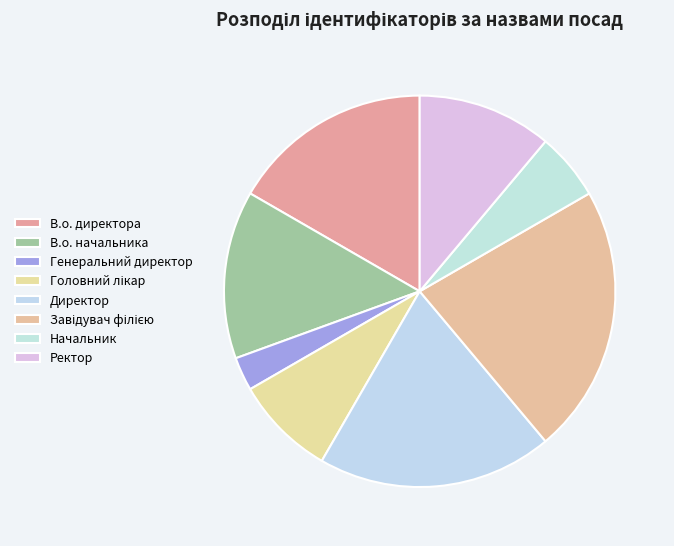

How many slices are in this pie chart?

8